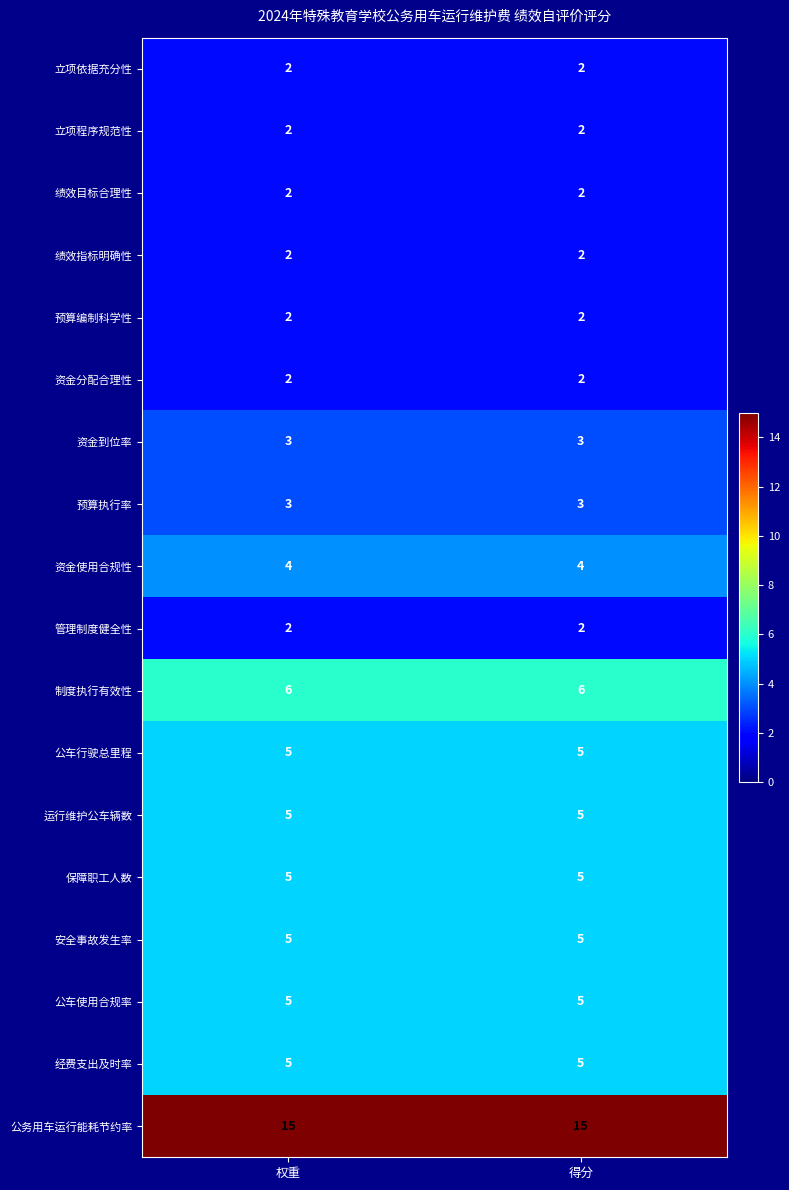

The value of 立项依据充分性 at 权重 is 3. True or false?

False